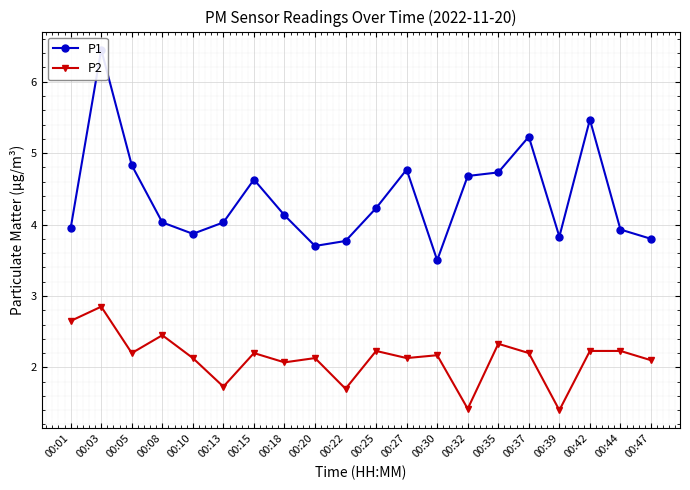

What is the maximum value shown in the chart?

6.5